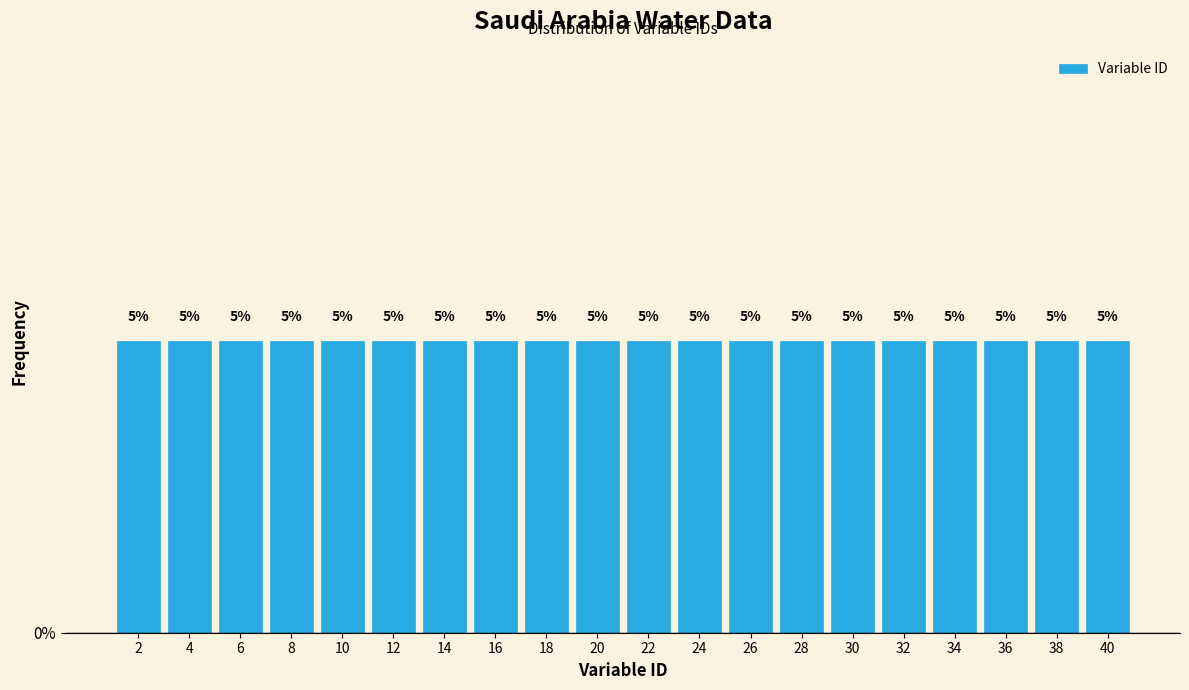

Reading left to right, transcribe this chart: for each bar, give the range it covers on the x-axis and its height.

1 to 3: 5
3 to 5: 5
5 to 7: 5
7 to 9: 5
9 to 11: 5
11 to 13: 5
13 to 15: 5
15 to 17: 5
17 to 19: 5
19 to 21: 5
21 to 23: 5
23 to 25: 5
25 to 27: 5
27 to 29: 5
29 to 31: 5
31 to 33: 5
33 to 35: 5
35 to 37: 5
37 to 39: 5
39 to 41: 5